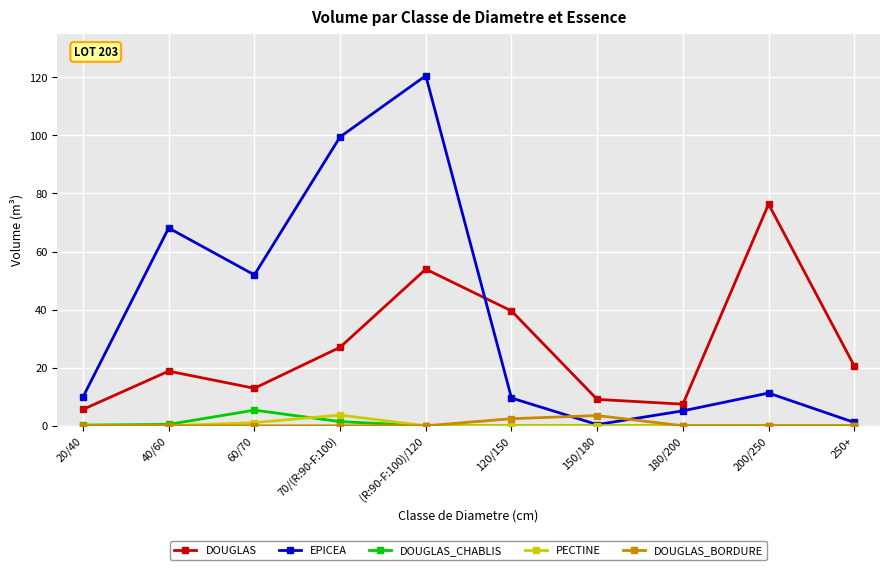

What are all the series names shown in the legend?

DOUGLAS, EPICEA, DOUGLAS_CHABLIS, PECTINE, DOUGLAS_BORDURE